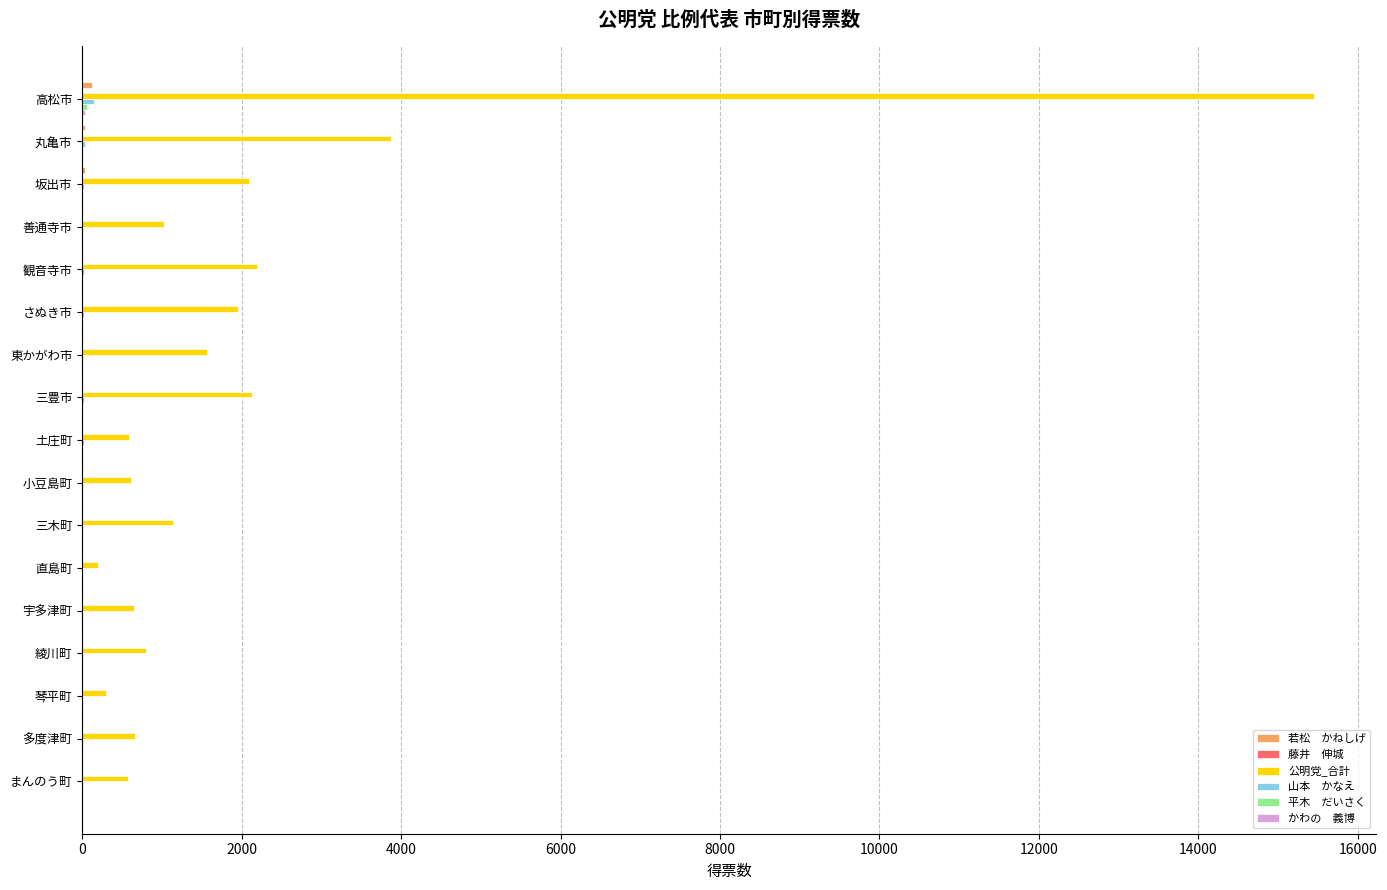

Which label corresponds to the largest value in the chart?

高松市